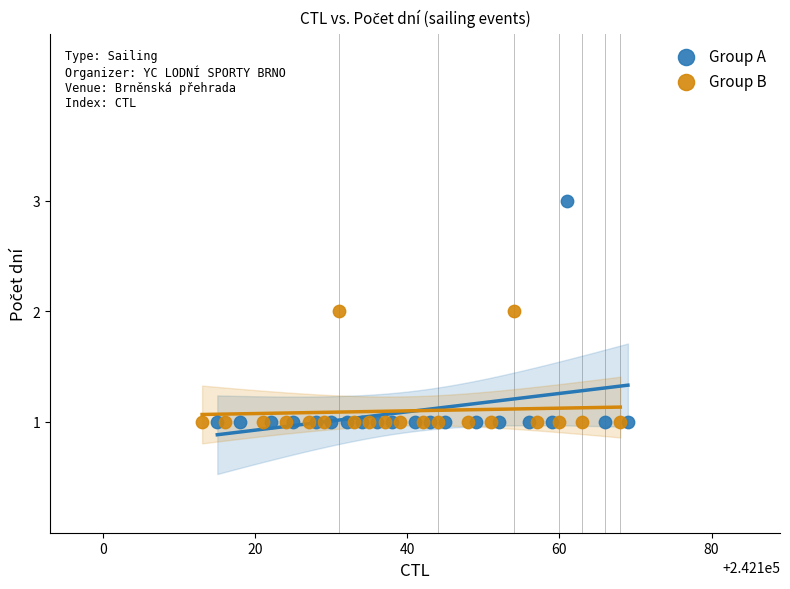

Which series has the largest Y range (max minus min)?

Group A